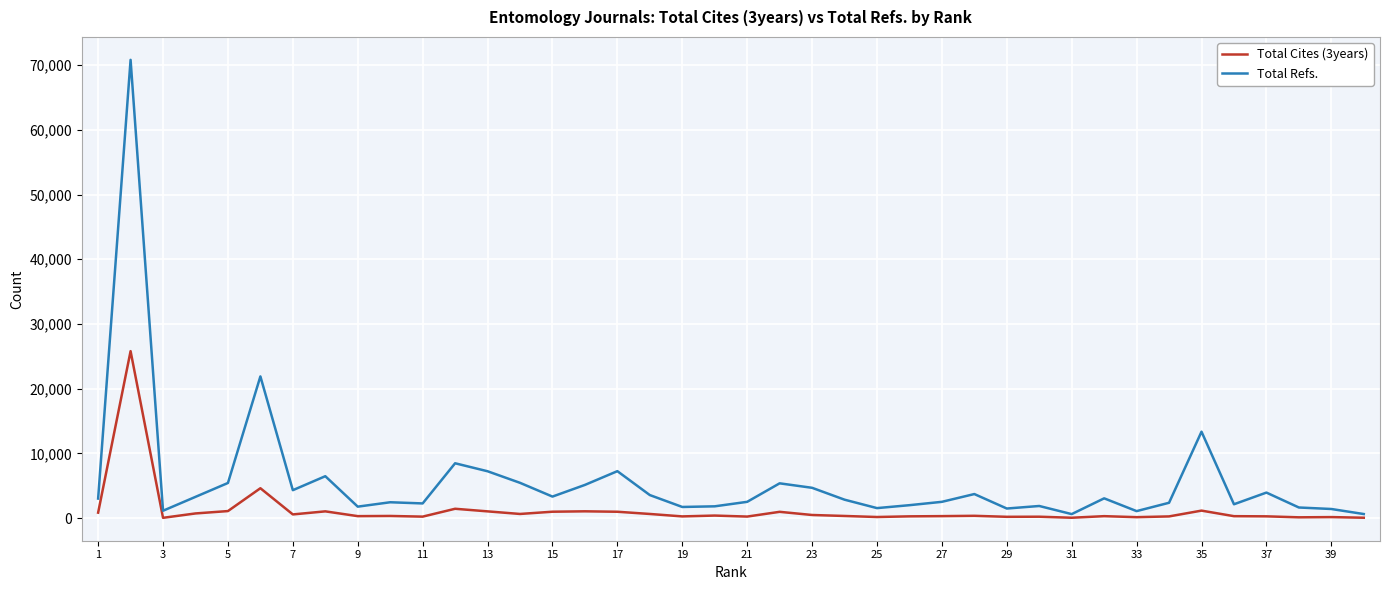

How many series are shown in this chart?

2